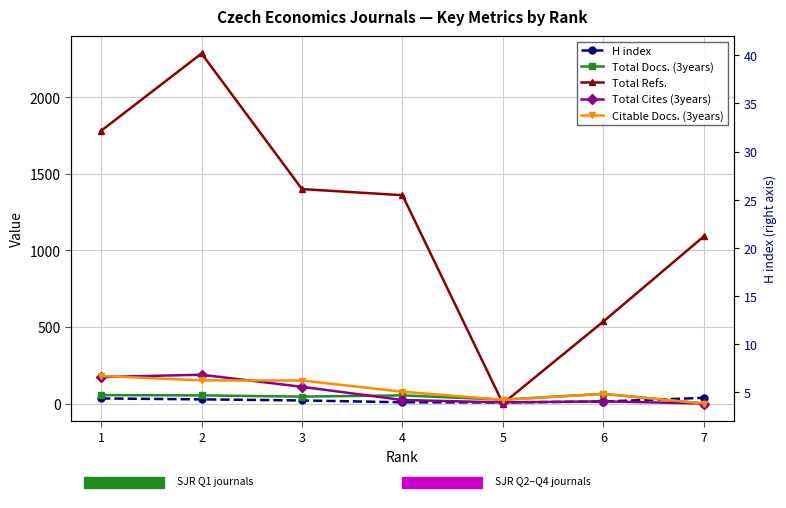

How many categories are shown in the chart?

7